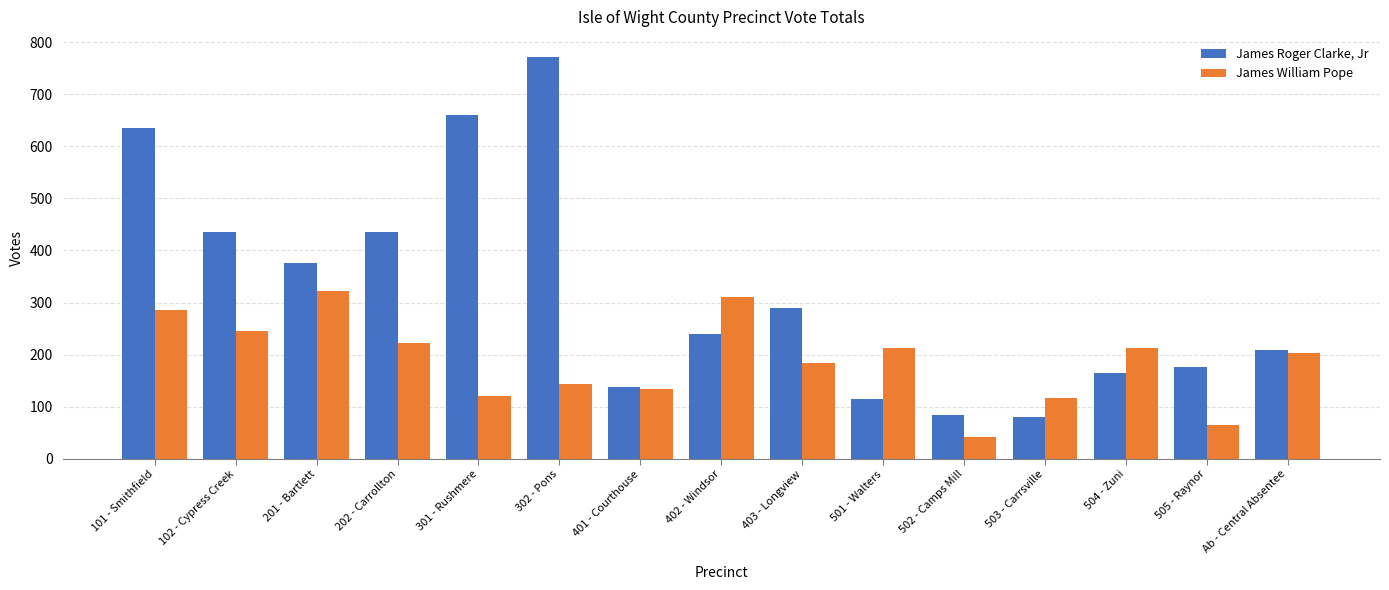

The James William Pope series shows 134 at 401 - Courthouse. True or false?

True